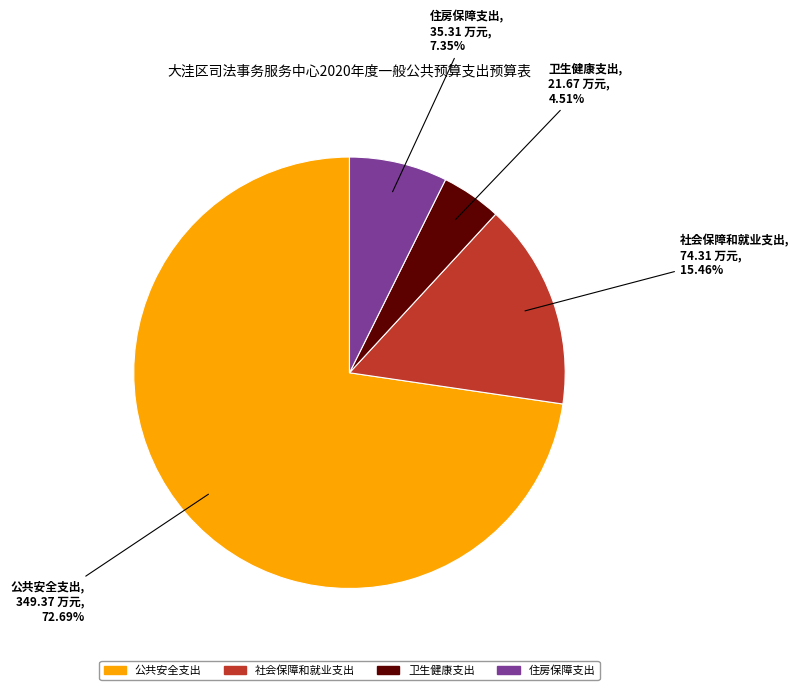

How many segments does this pie chart have?

4